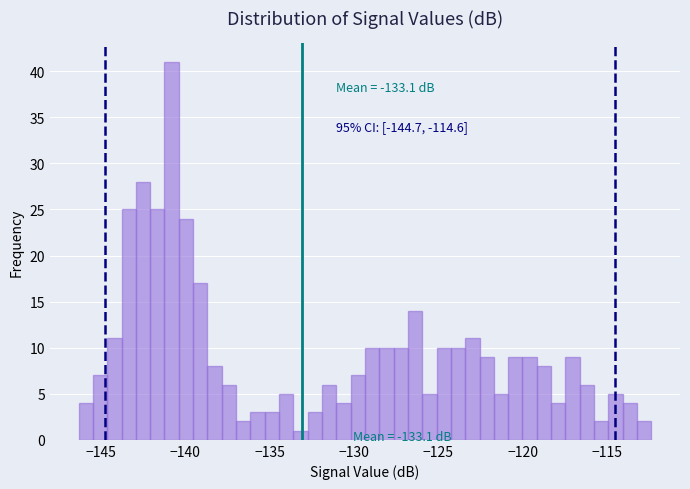

Read against the x-axis, roughly where is the centre of the tallest bar?

-141.0